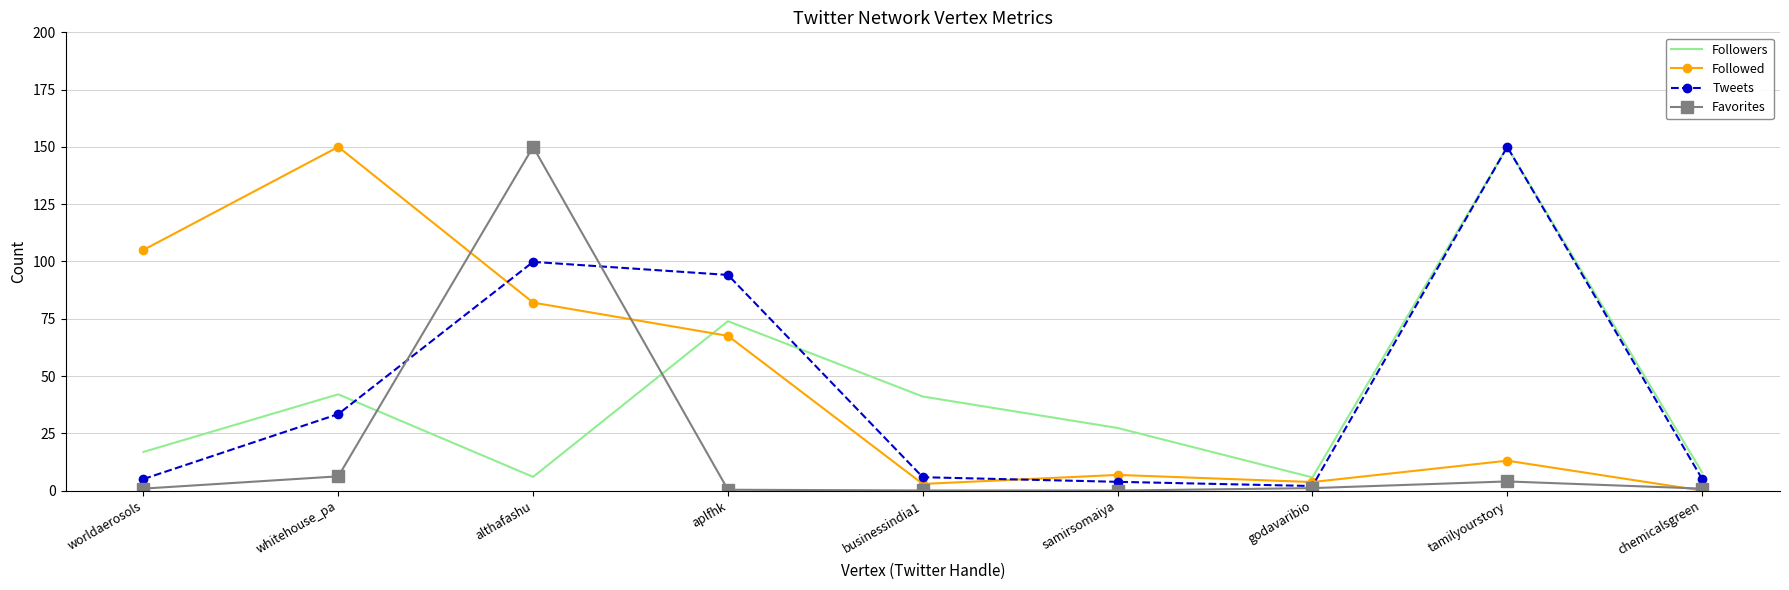

What is the sum of all Favorites values?

163.4